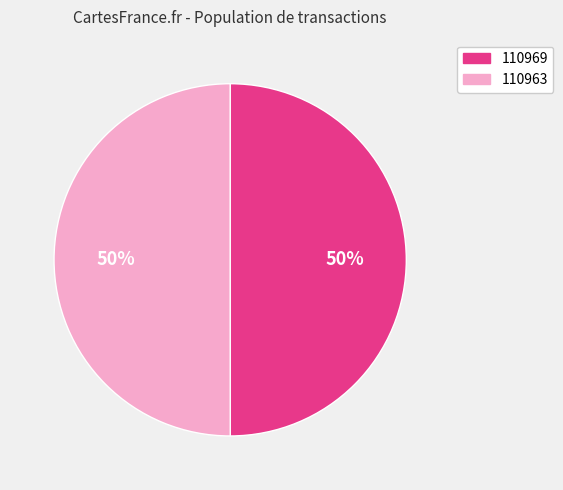

To the nearest percent, what is the average slice percentage?

50%